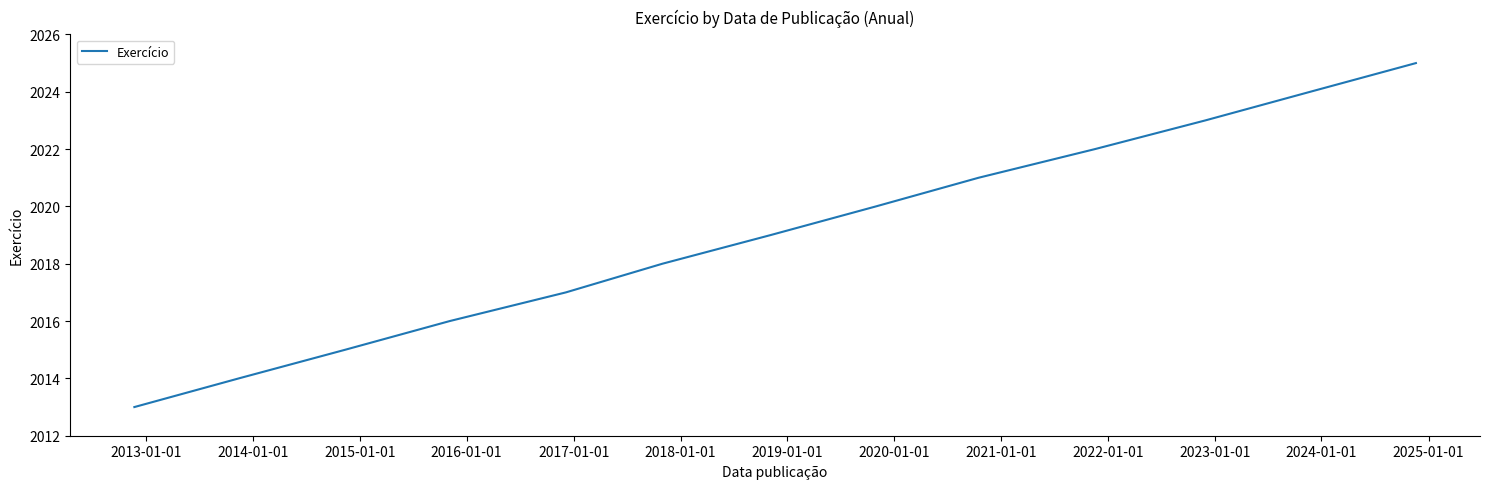

What is the difference between the maximum and minimum values?

12